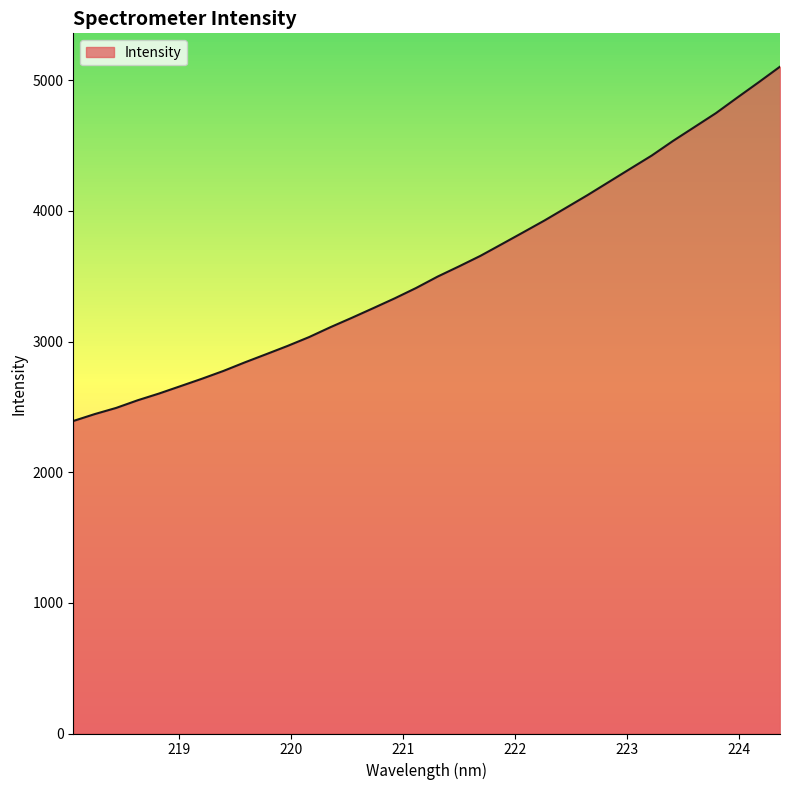

What is the greatest value displayed?

5103.5